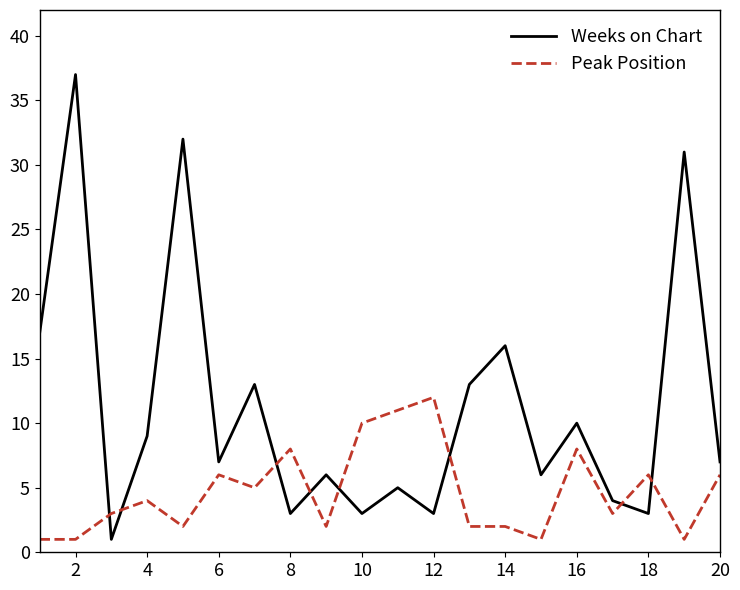

How many interior local valleys does the Weeks on Chart series have?

7